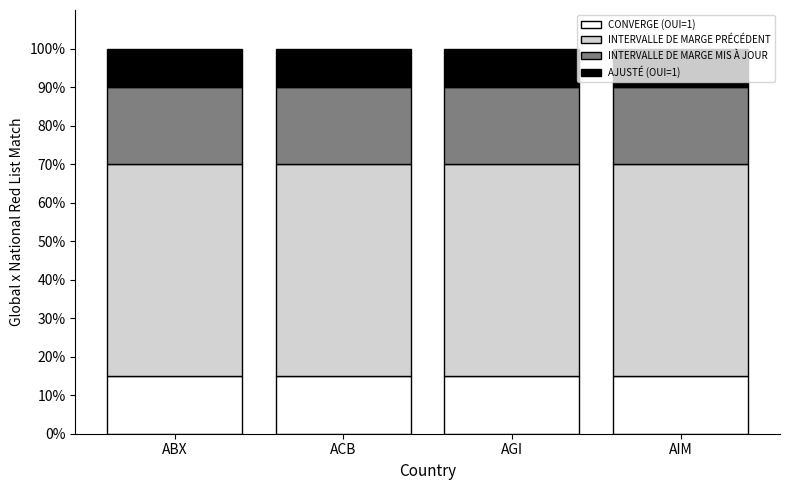

Is it true that CONVERGE (OUI=1) equals 26 at ACB?

False